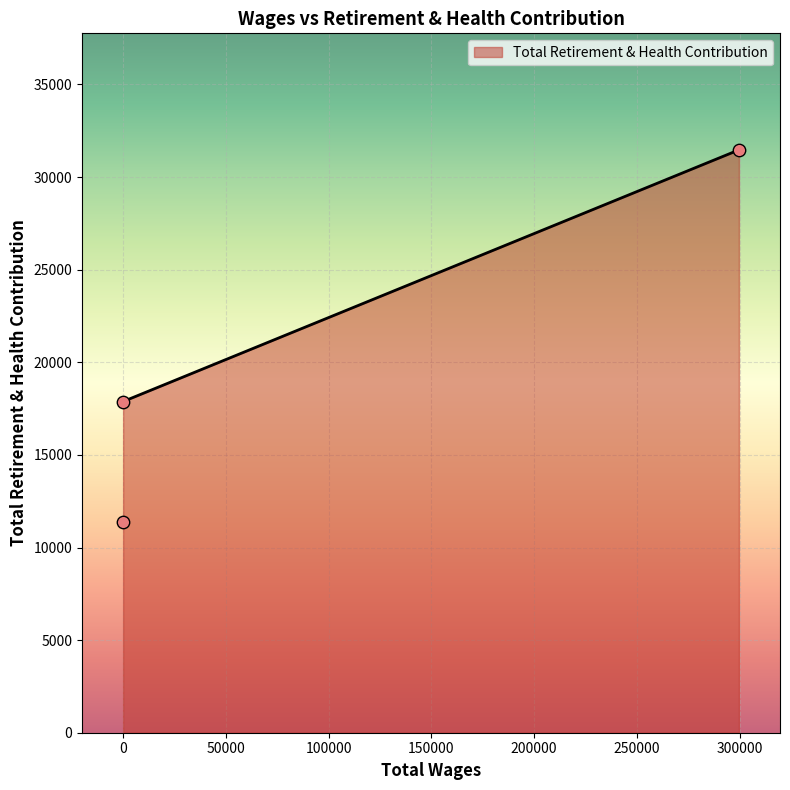

What is the change in value from 299687.0 to 0.0?

-20081